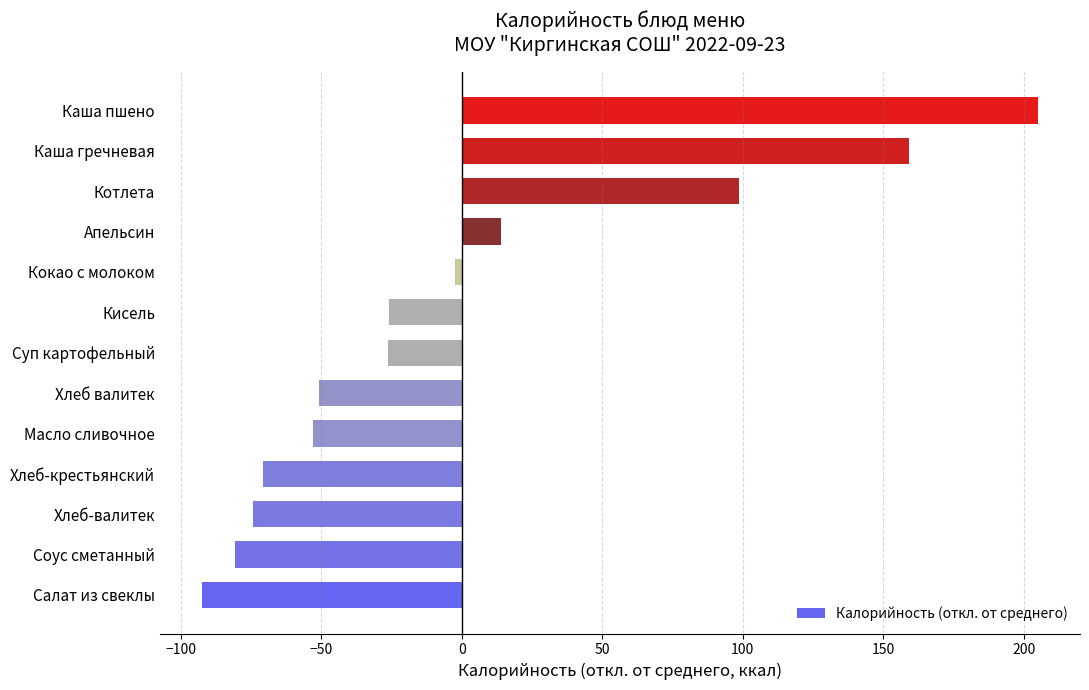

What is the difference between the values at Салат из свеклы and Котлета?

191.1